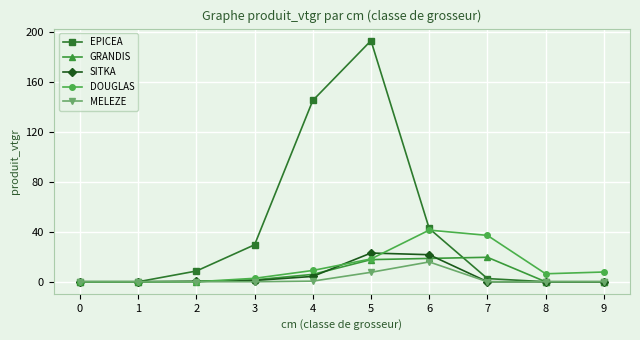

True or false: GRANDIS has a value of 5.9 at 4.

True